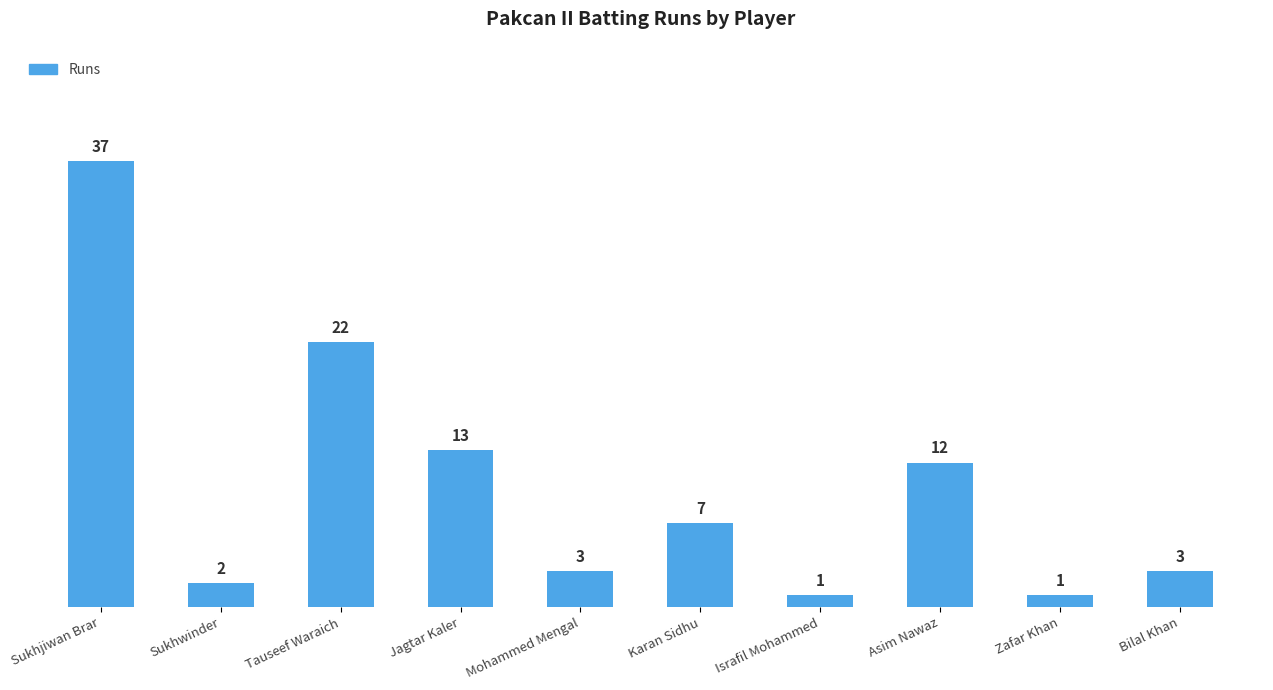

Where does the data first go above 7?

Sukhjiwan Brar